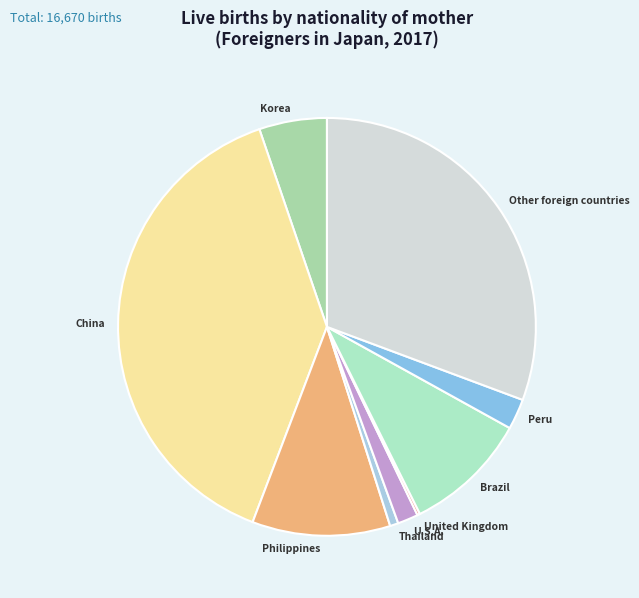

Between Korea and Other foreign countries, which is larger?

Other foreign countries